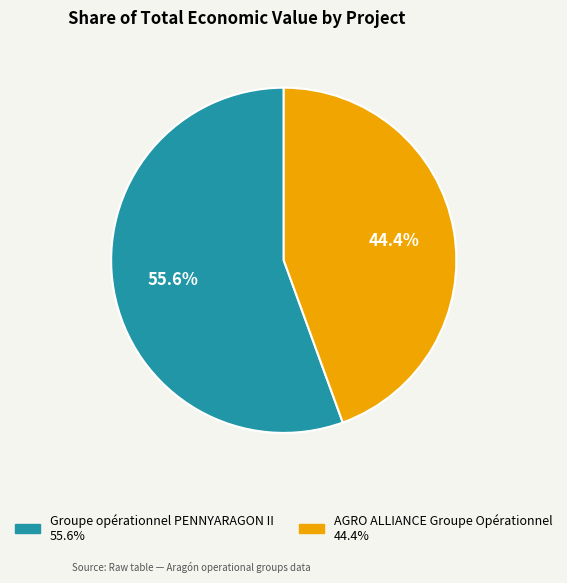

Is there a majority slice in this chart?

Yes